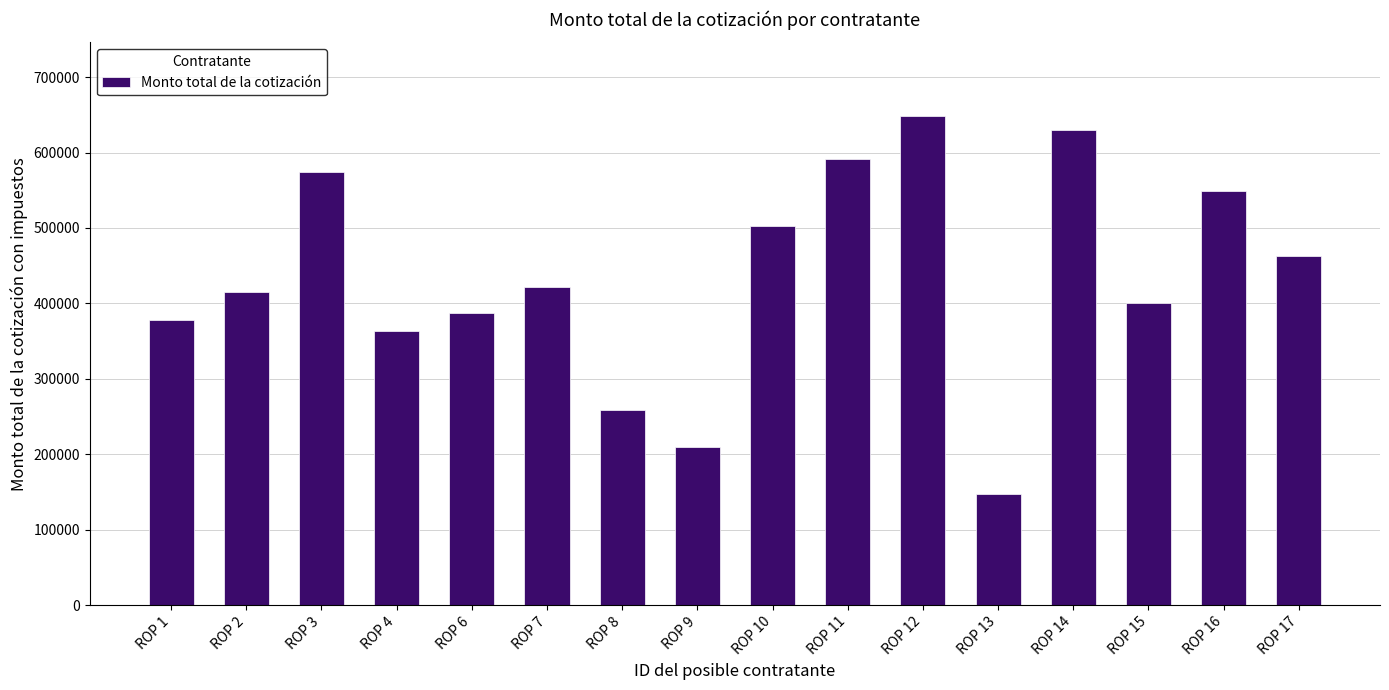

Which category has the highest value across all series?

ROP 12